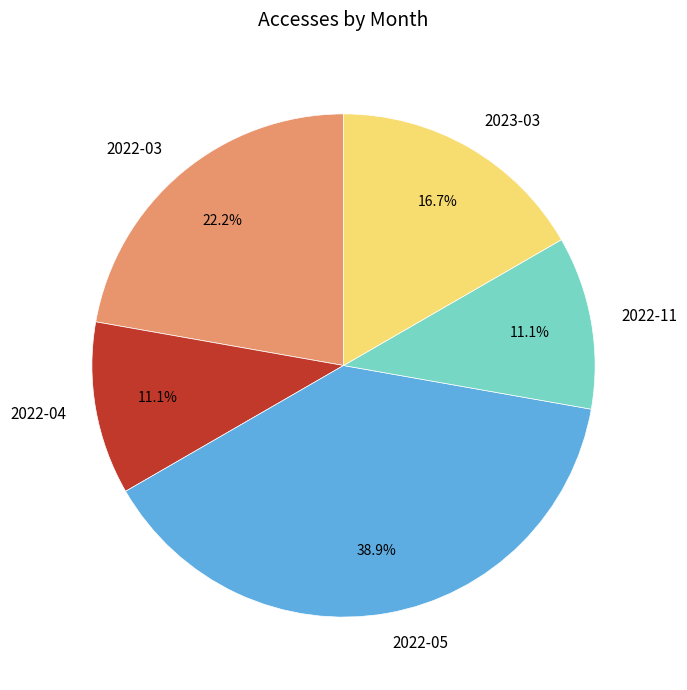

To the nearest percent, what is the average slice percentage?

20%